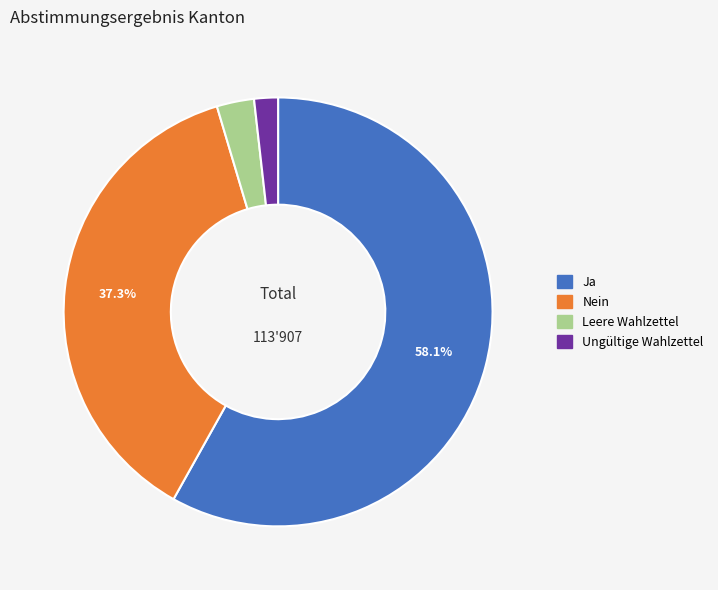

True or false: Ungültige Wahlzettel accounts for 8% of the total.

False